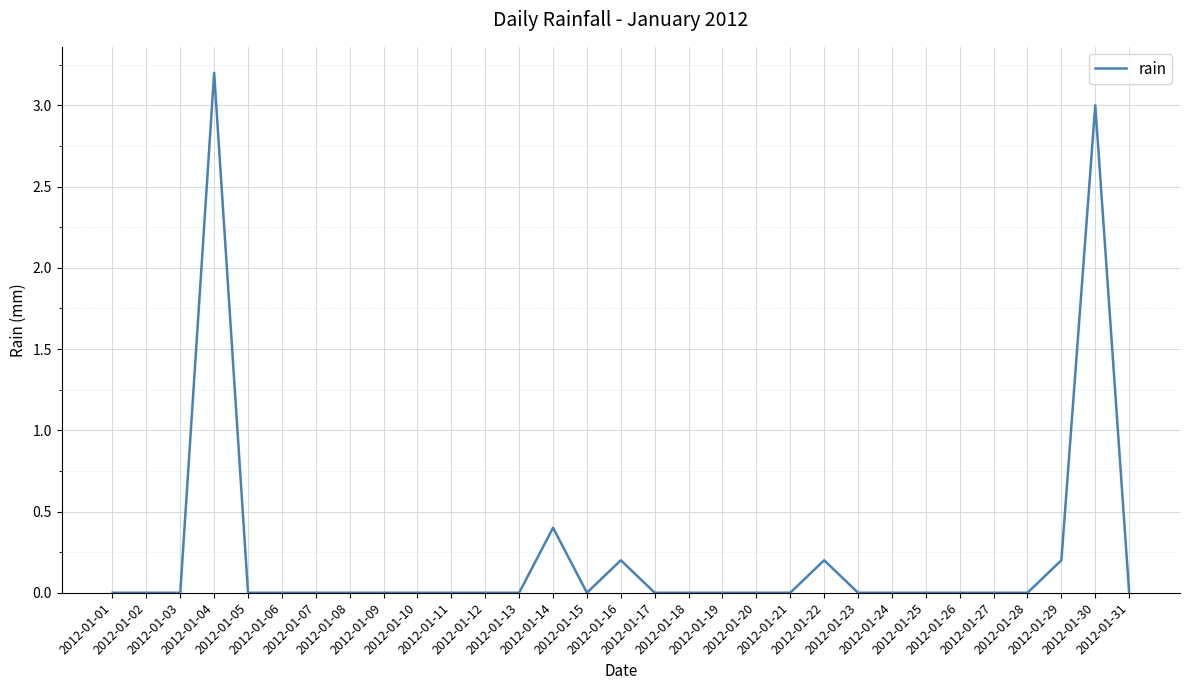

Is it true that the value at 2012-01-23 is 1.4?

False